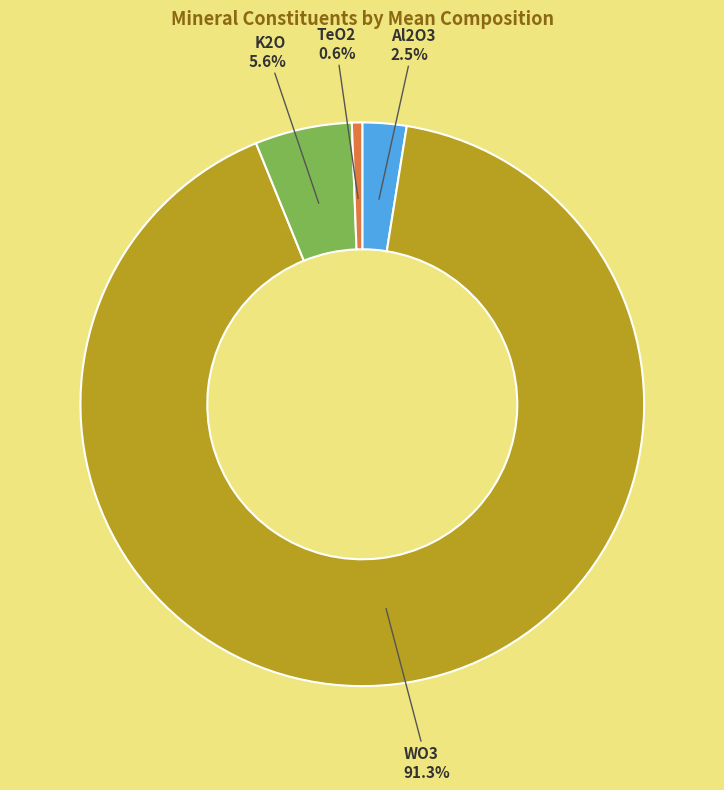

Do Al2O3 and K2O together represent more than half of the pie?

No